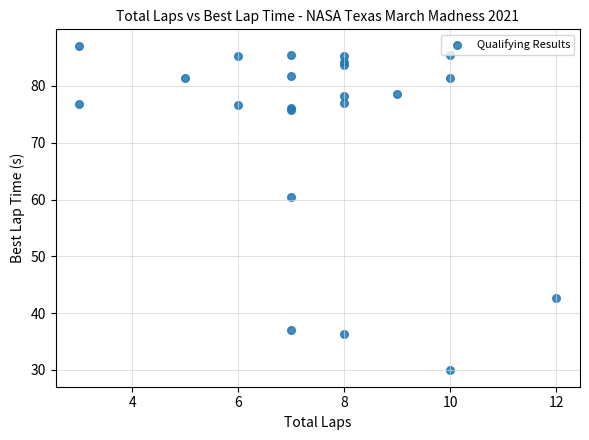

What Y value in the scatter plot is closest to 58?

60.5